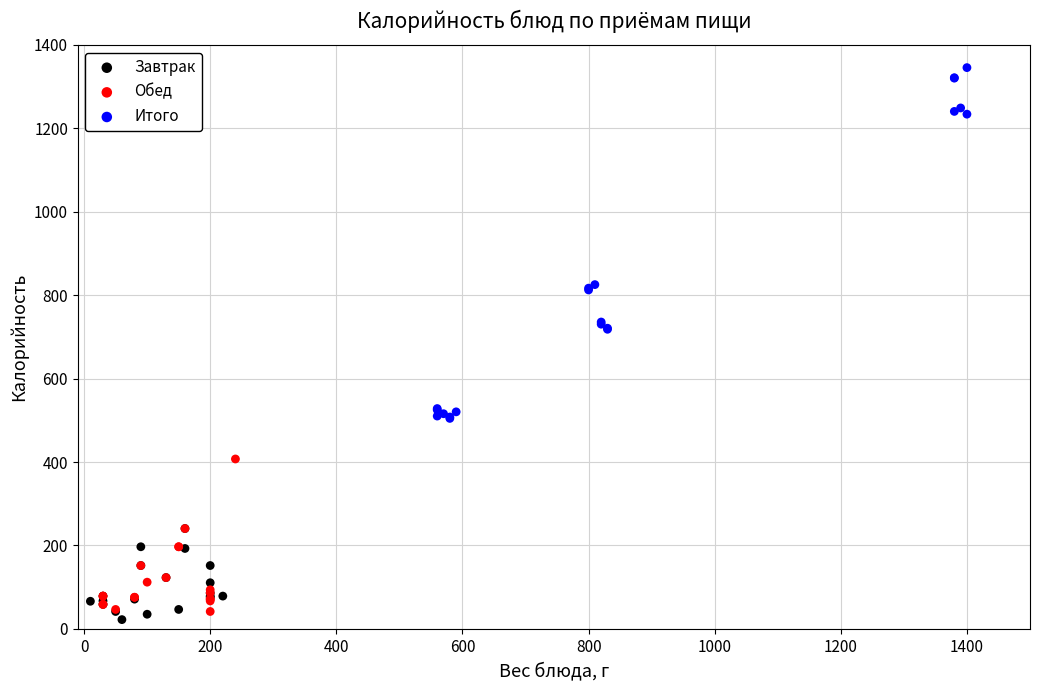

Which series reaches the maximum Y coordinate?

Итого